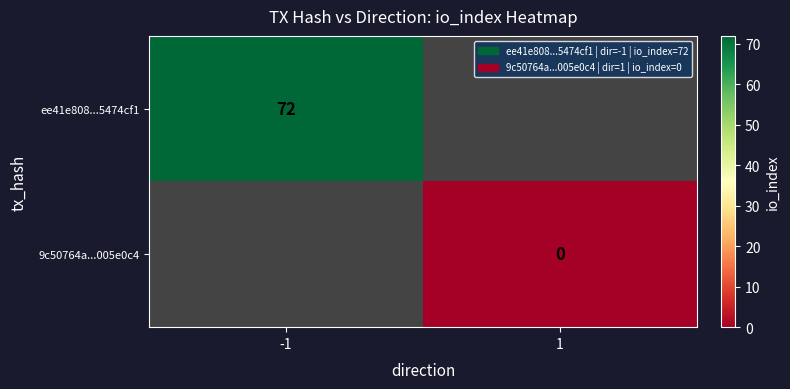

At how many categories does at least one series exceed 17?

1